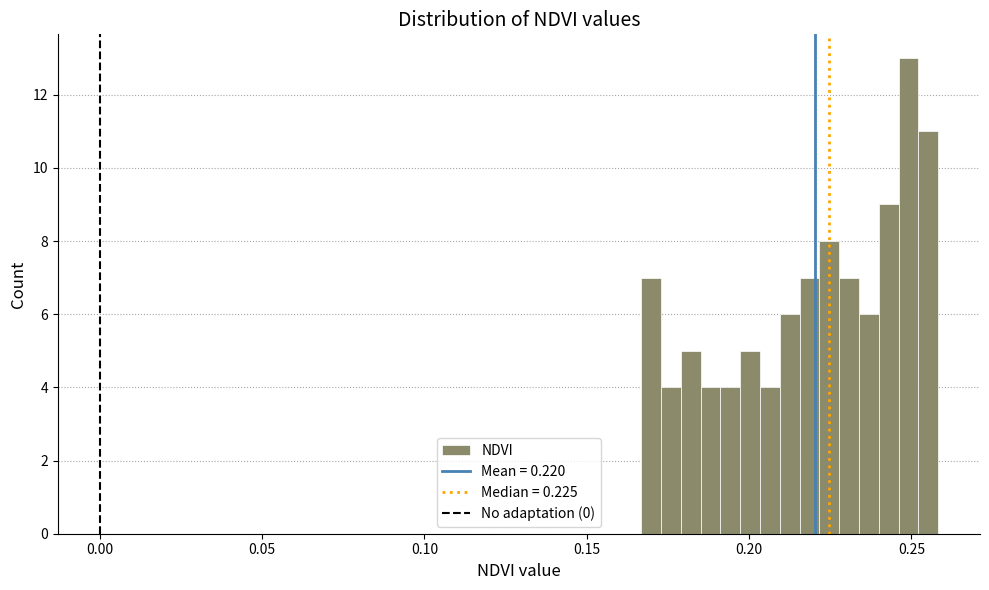

Read against the x-axis, roughly where is the centre of the tallest bar?

0.250